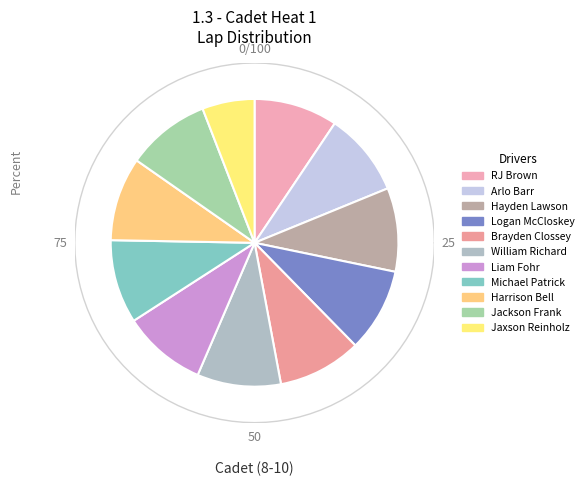

Between Hayden Lawson and Logan McCloskey, which is larger?

Hayden Lawson